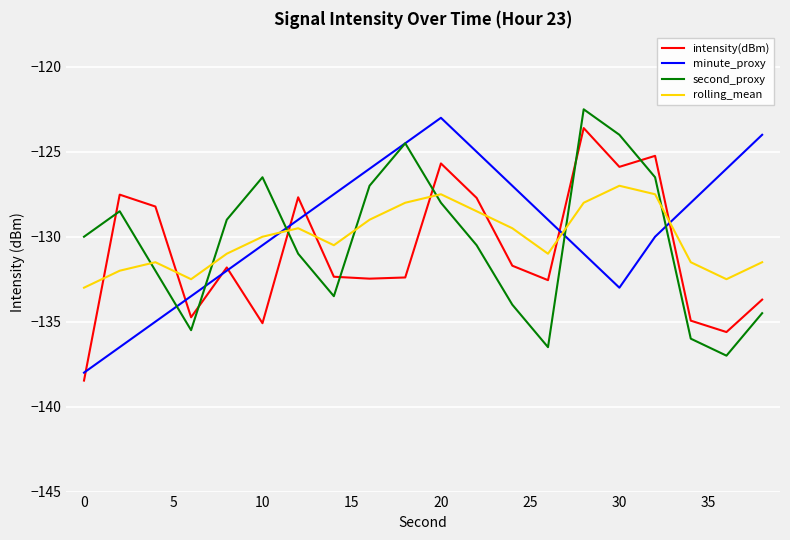

How many intersections are there between intensity(dBm) and second_proxy?

7